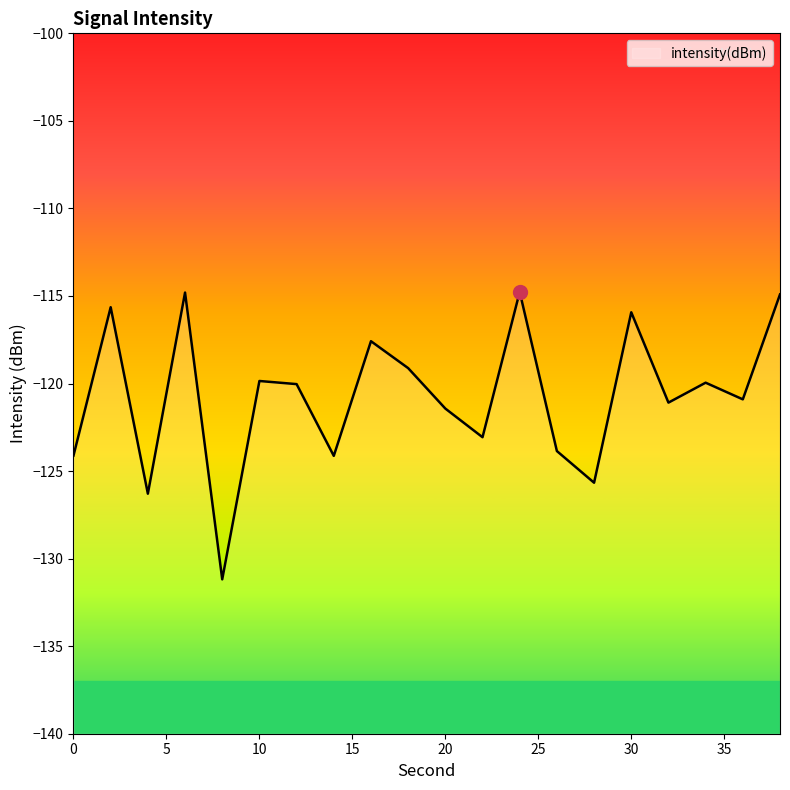

Which label corresponds to the smallest value in the chart?

8